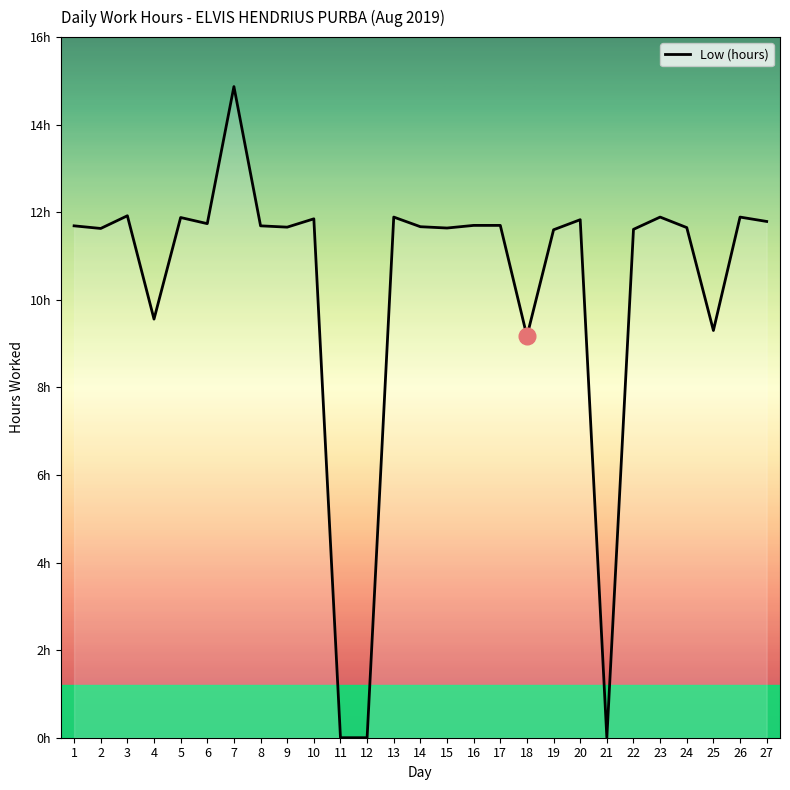

True or false: the data has more than 2 interior local peaks.

True